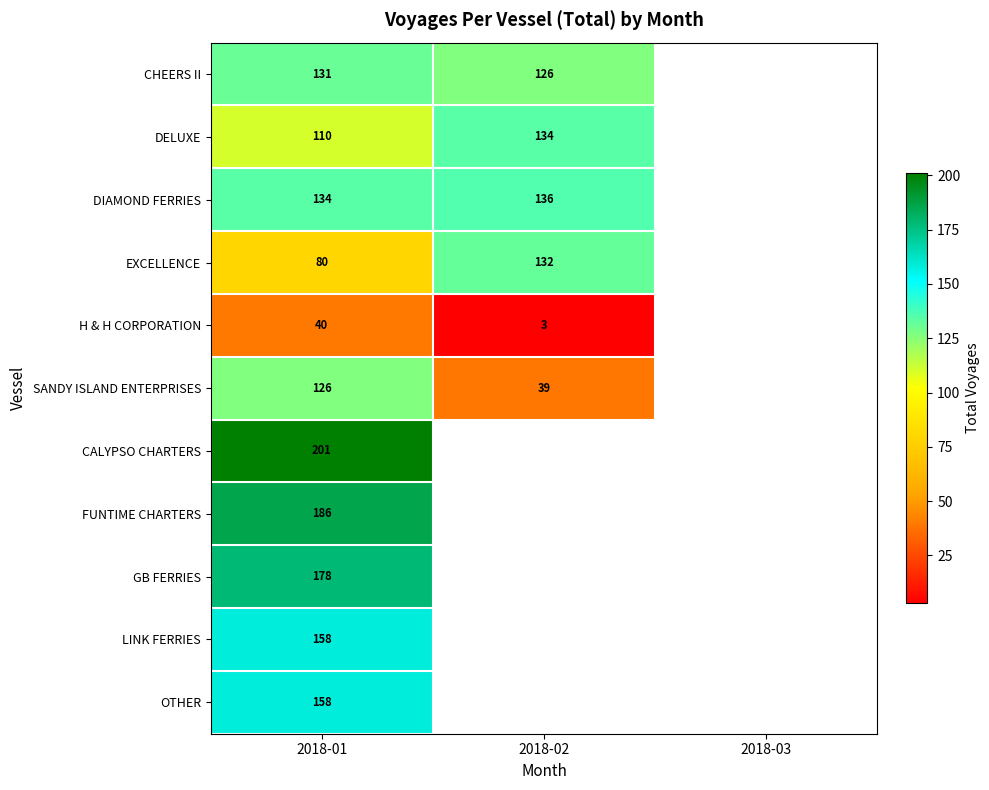

The CHEERS II series shows 131 at 2018-01. True or false?

True